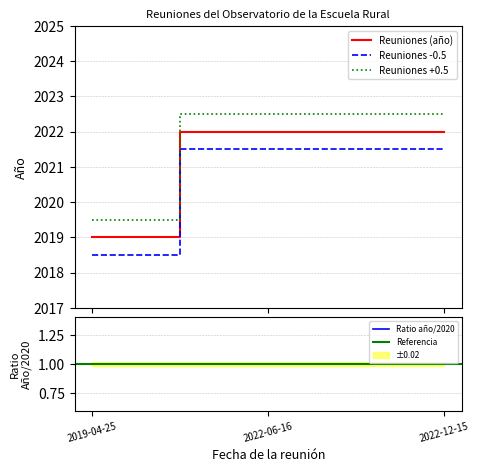

Rank the categories by value from highest to lowest.

2022-06-16, 2022-12-15, 2019-04-25